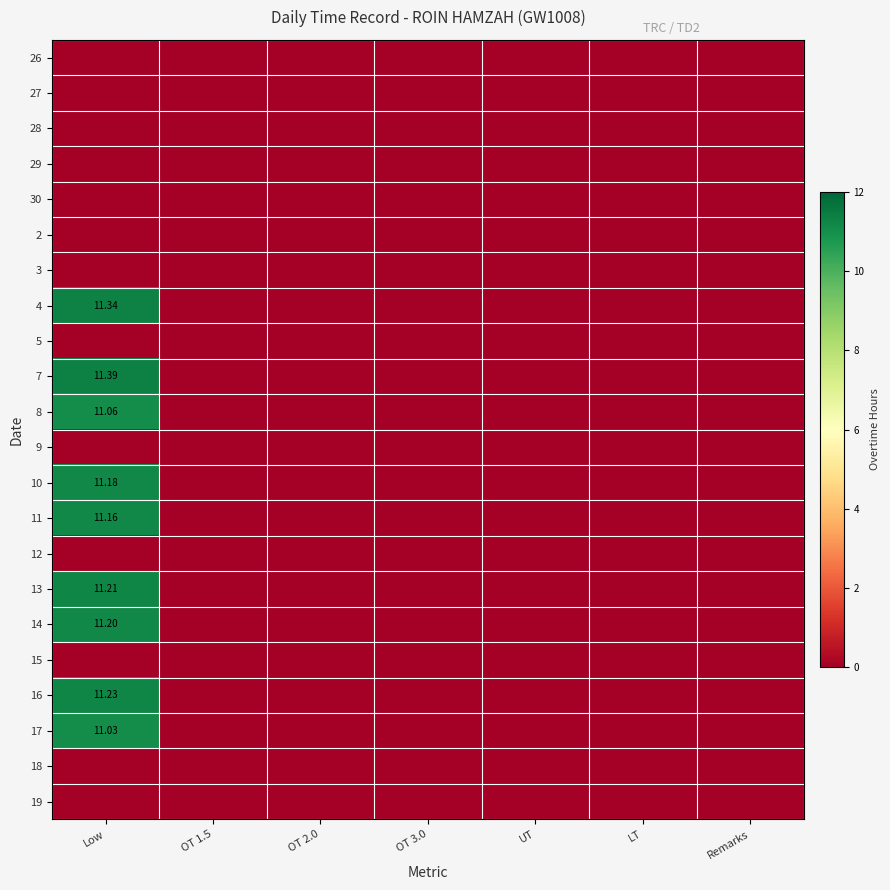

Rank the series at Low from highest to lowest value.

7, 4, 16, 13, 14, 10, 11, 8, 17, 26, 27, 28, 29, 30, 2, 3, 5, 9, 12, 15, 18, 19